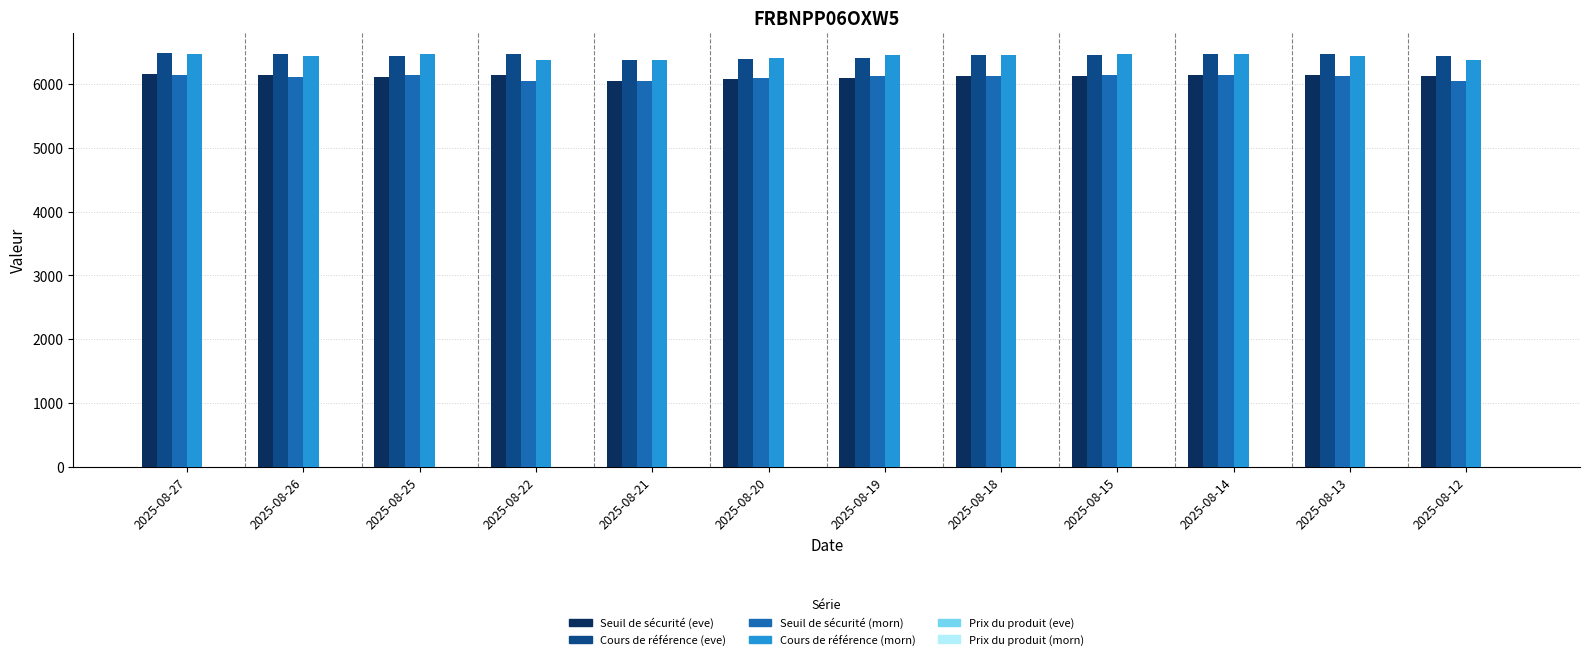

What is the greatest value displayed?

6481.4